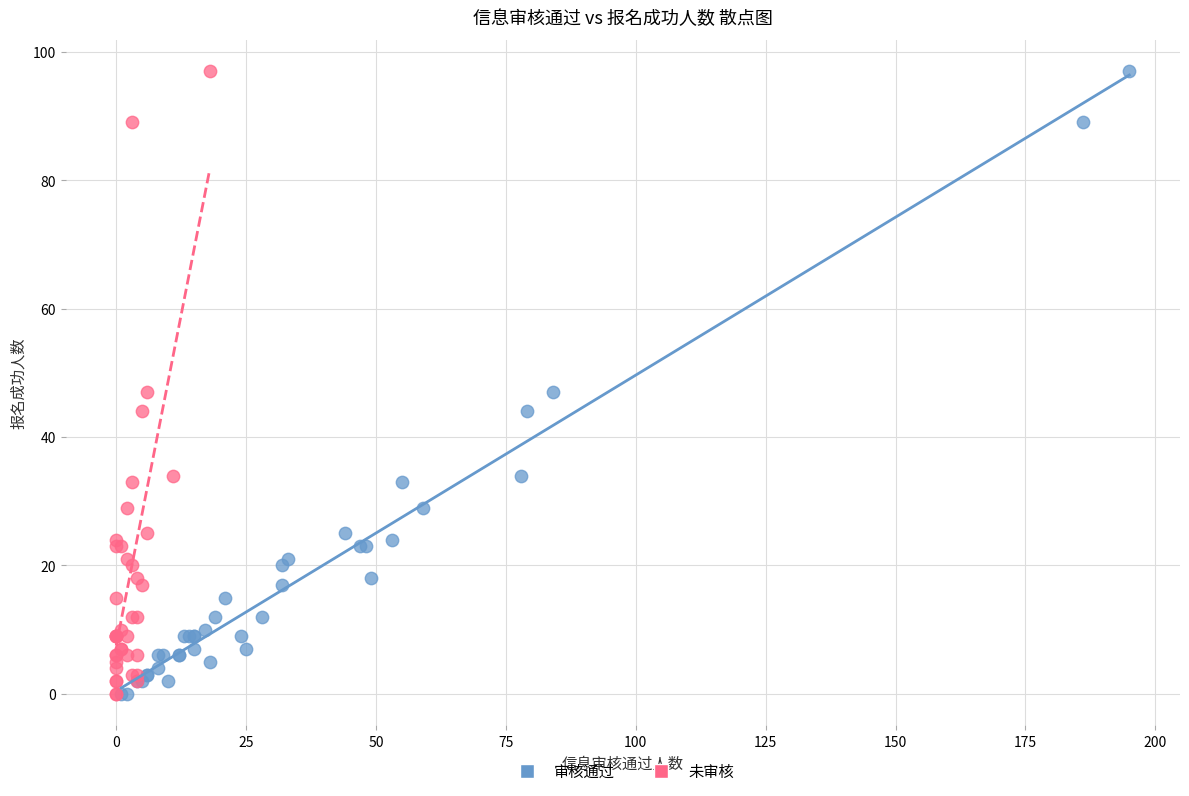

What are all the series names shown in the legend?

审核通过, 未审核